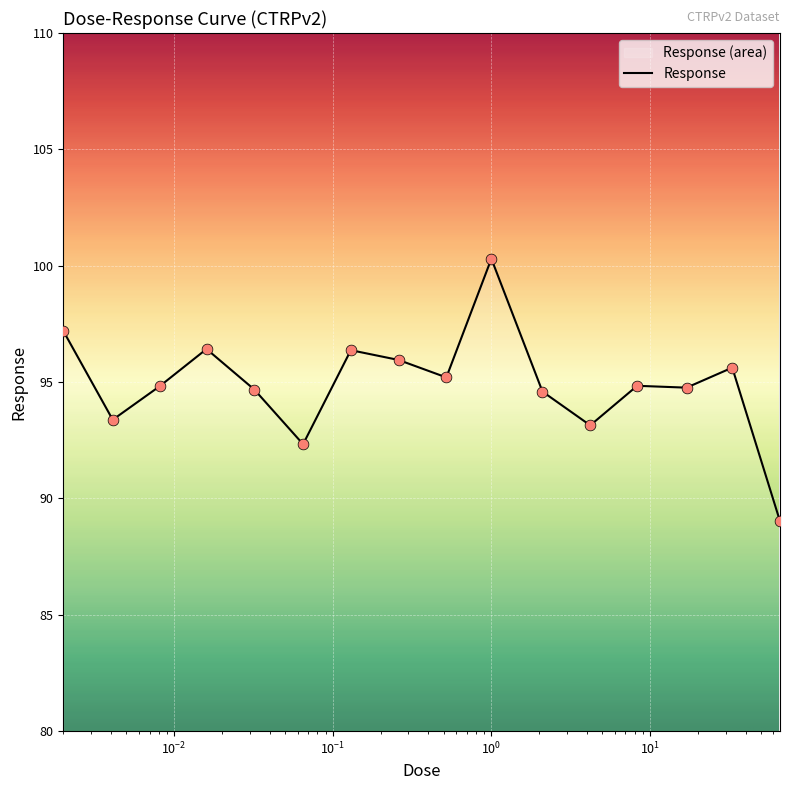

What is the smallest value displayed?

89.0